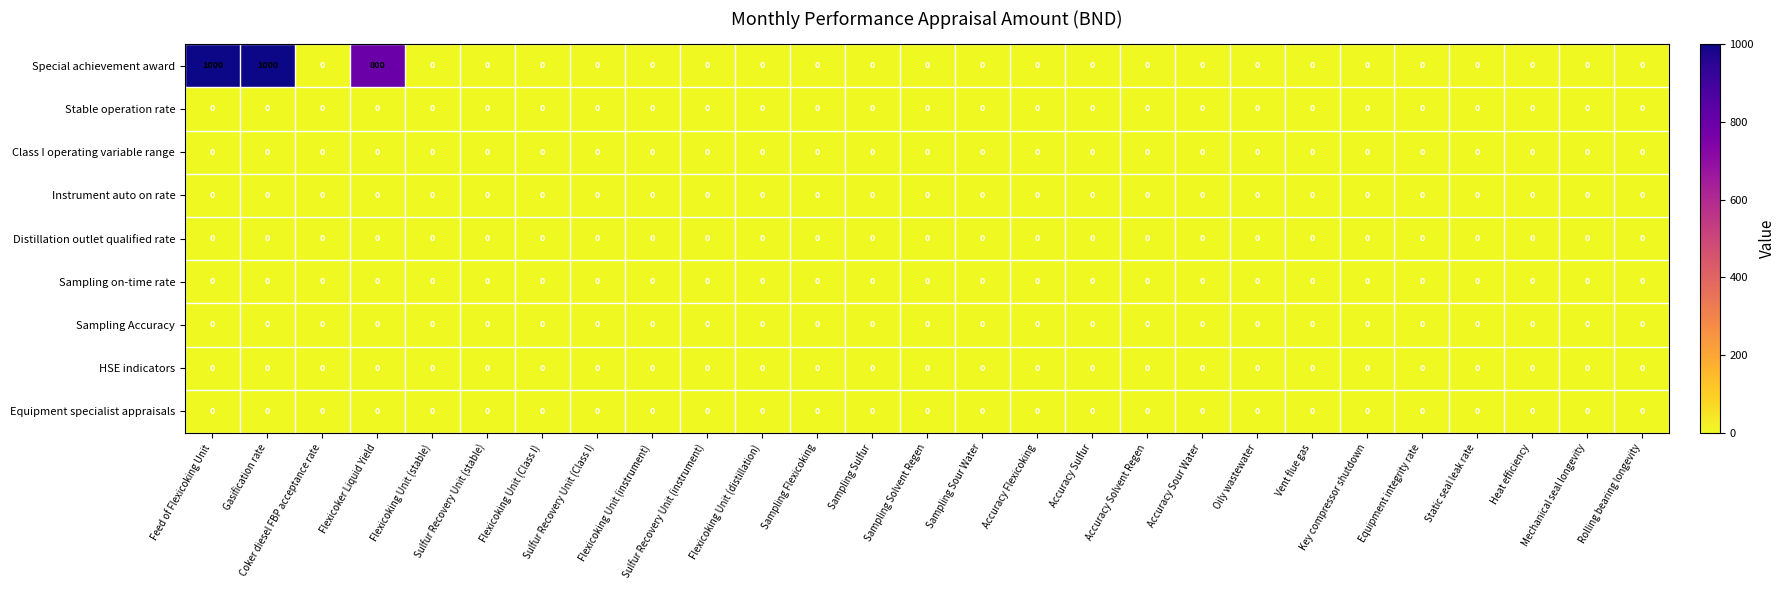

Which series has the largest range (max minus min)?

Special achievement award